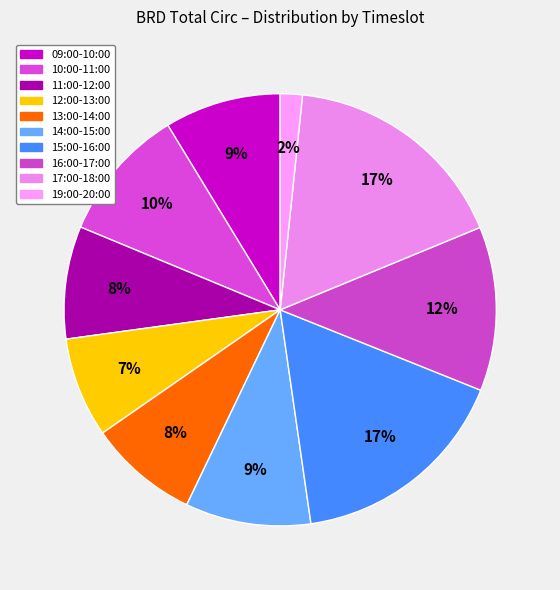

Count the number of slices in the pie.

10